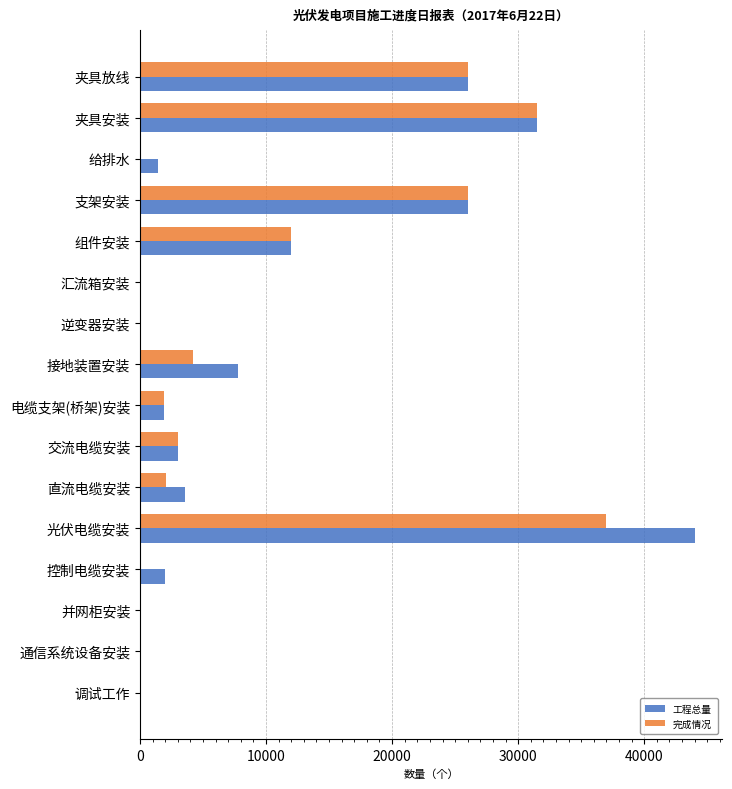

Which series has the largest range (max minus min)?

工程总量